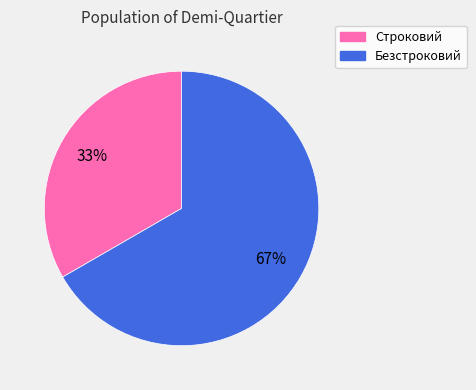

To the nearest percent, what portion does Строковий represent?

33%